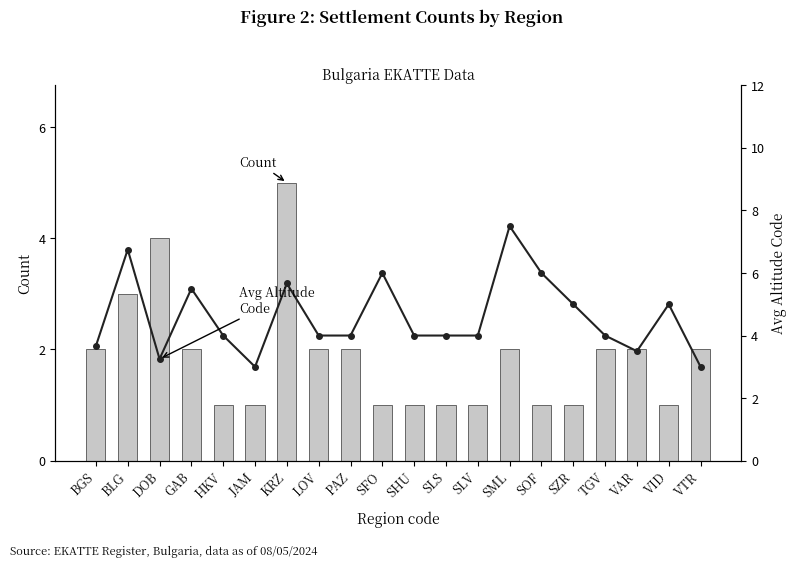

The value of Avg Altitude Code at SLS is 4.0. True or false?

True